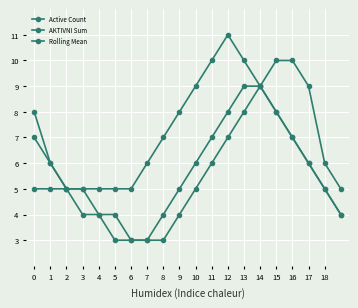

At which label does AKTIVNI Sum reach its peak?

12